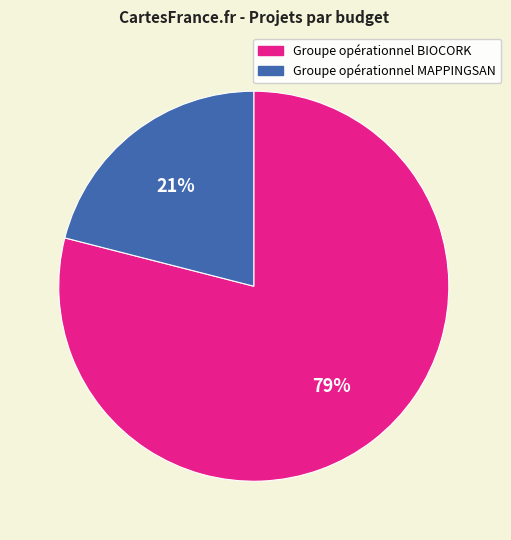

True or false: Groupe opérationnel MAPPINGSAN accounts for 21% of the total.

True